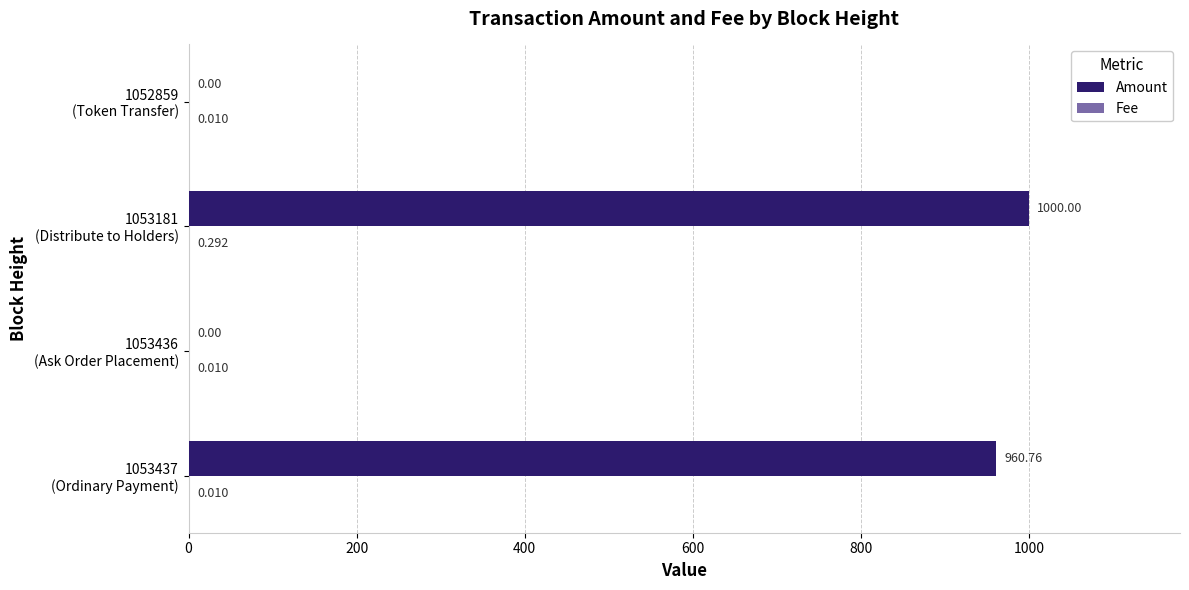

Which series has the largest total across all categories?

Amount